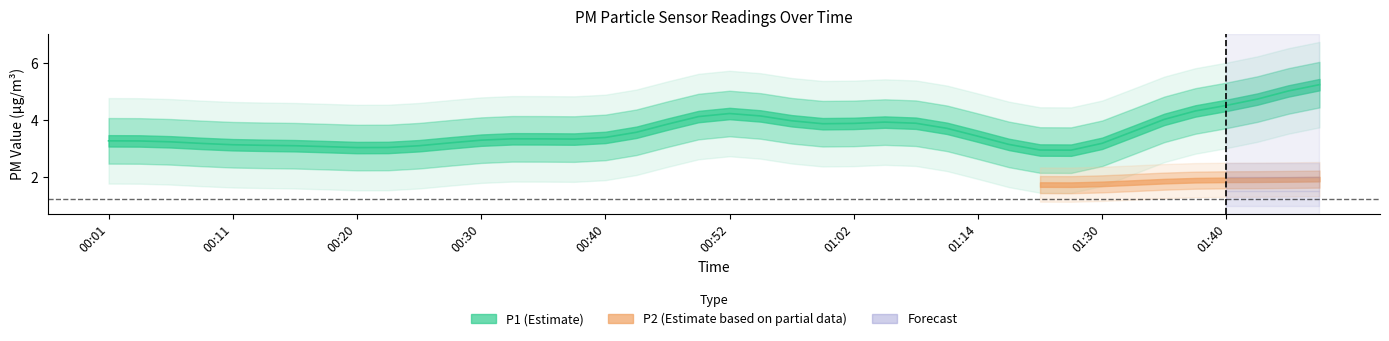

How many lines are shown in the chart?

2